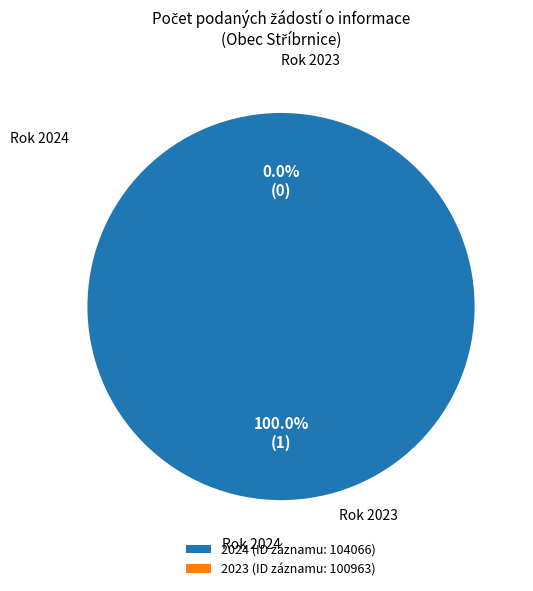

Which category has the smallest portion of the pie?

100963